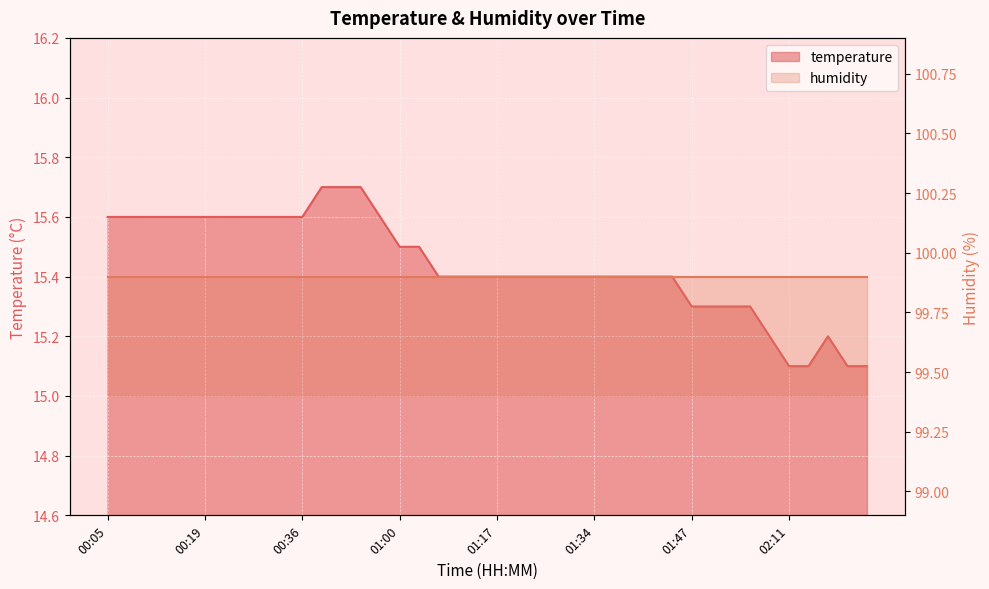

Between 02:13 and 01:52, which is larger?

01:52